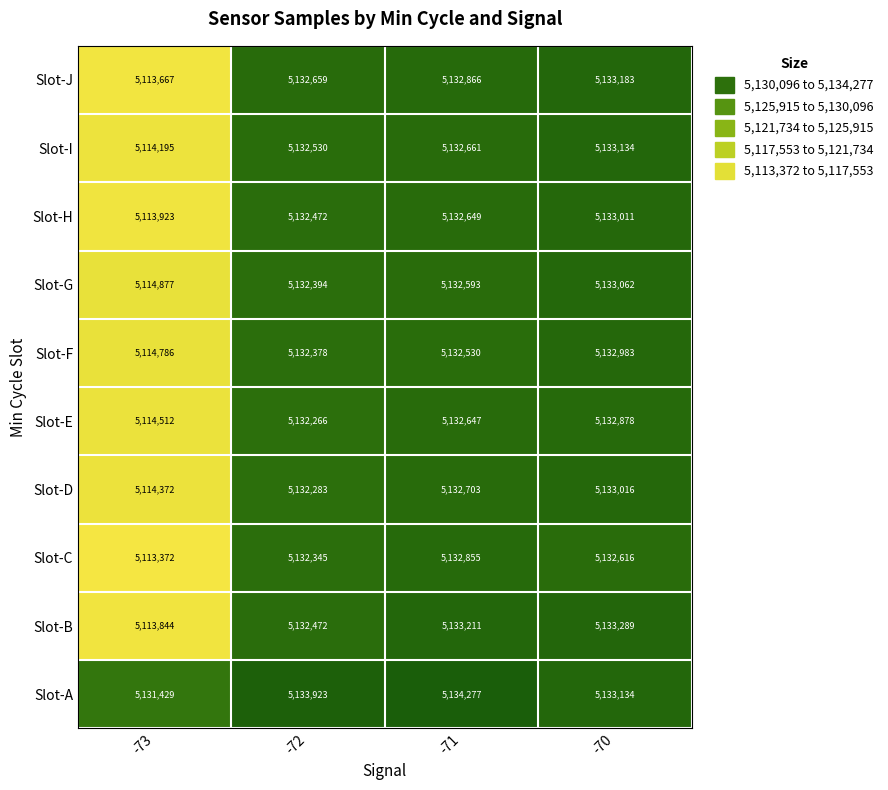

Rank the series by their maximum value, from highest to lowest.

Slot-A, Slot-B, Slot-J, Slot-I, Slot-G, Slot-D, Slot-H, Slot-F, Slot-E, Slot-C